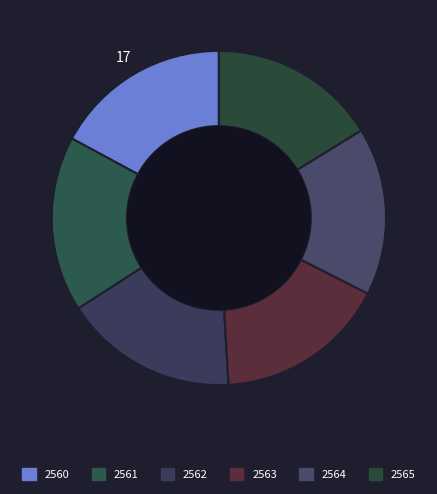

Rank the categories by value from lowest to highest.

2565, 2564, 2563, 2562, 2561, 2560